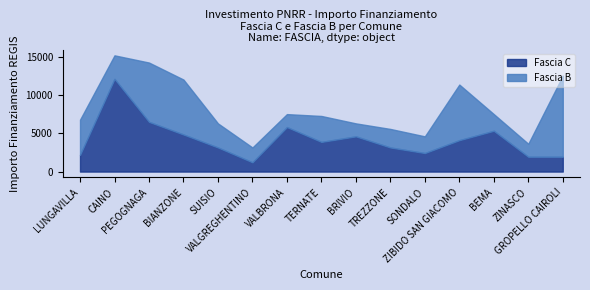

Which series ends up on top after the final intersection of Fascia B and Fascia C?

Fascia B